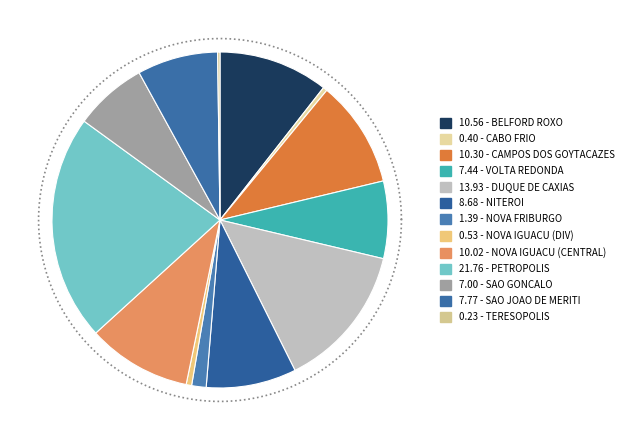

Combined, do VOLTA REDONDA and DUQUE DE CAXIAS account for over 50%?

No